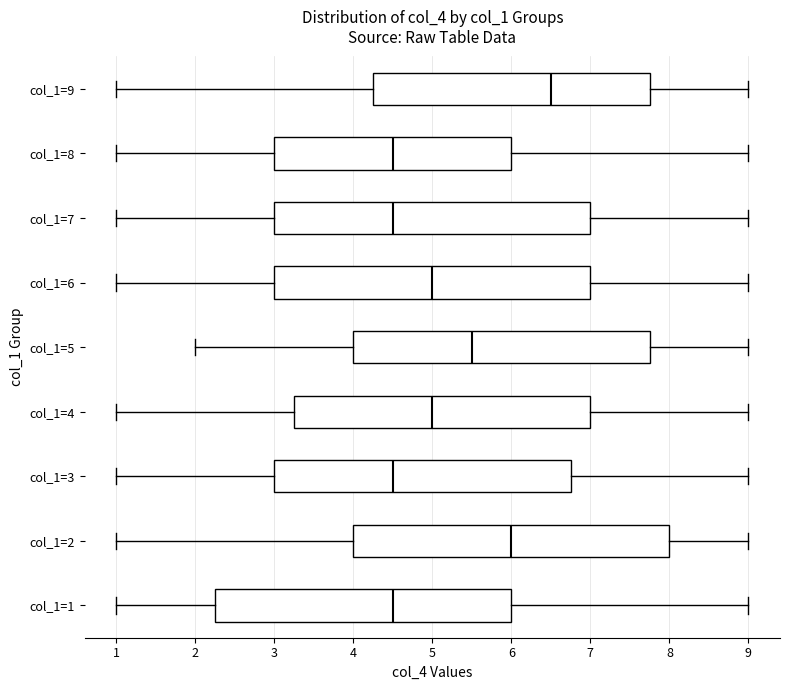

Reading bottom to top, read every box against the x-axis: the position of its median line, the range the box covers, and the ends of its whiskers. The values are not printed on the chart, so give them approximately, as read against the axis.

col_1=1: median 4.5, box 2.3 to 6.0, whiskers 1.0 to 9.0
col_1=2: median 6.0, box 4.0 to 8.0, whiskers 1.0 to 9.0
col_1=3: median 4.5, box 3.0 to 6.8, whiskers 1.0 to 9.0
col_1=4: median 5.0, box 3.3 to 7.0, whiskers 1.0 to 9.0
col_1=5: median 5.5, box 4.0 to 7.8, whiskers 2.0 to 9.0
col_1=6: median 5.0, box 3.0 to 7.0, whiskers 1.0 to 9.0
col_1=7: median 4.5, box 3.0 to 7.0, whiskers 1.0 to 9.0
col_1=8: median 4.5, box 3.0 to 6.0, whiskers 1.0 to 9.0
col_1=9: median 6.5, box 4.3 to 7.8, whiskers 1.0 to 9.0